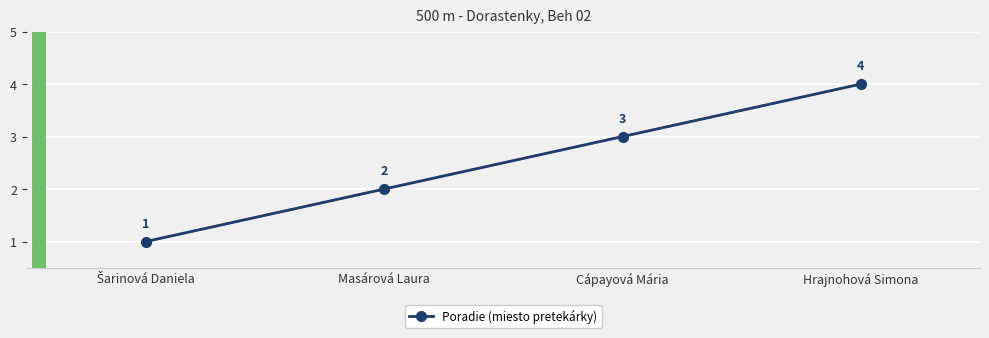

What is the greatest value displayed?

4